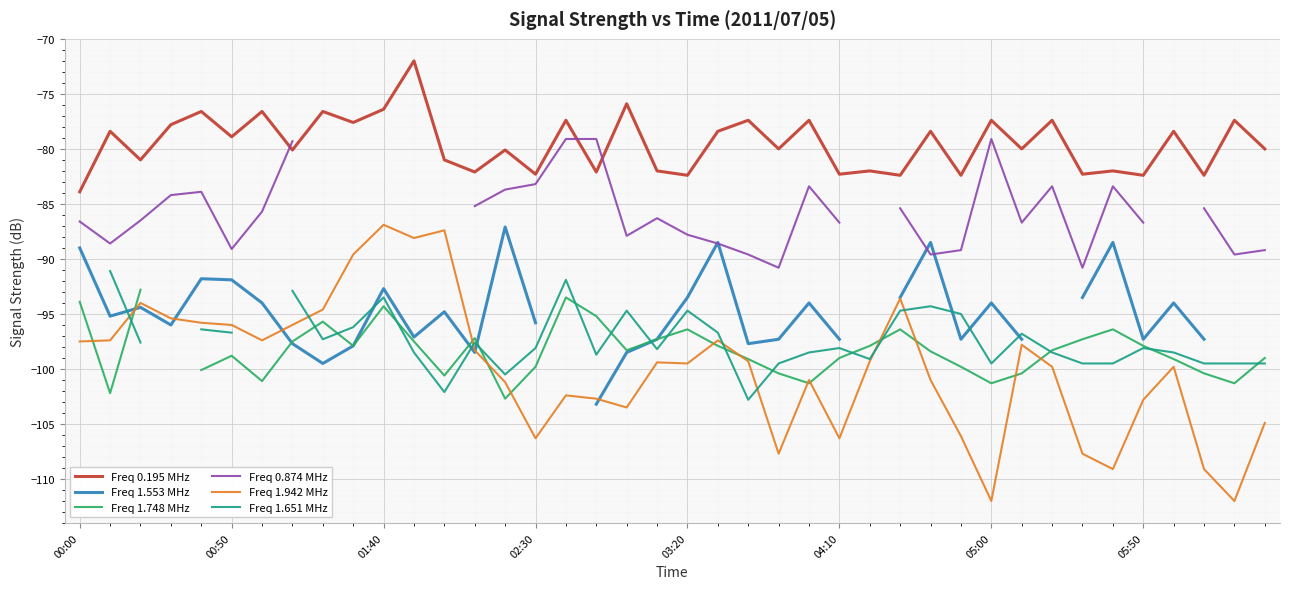

What is the smallest value displayed?

-112.0